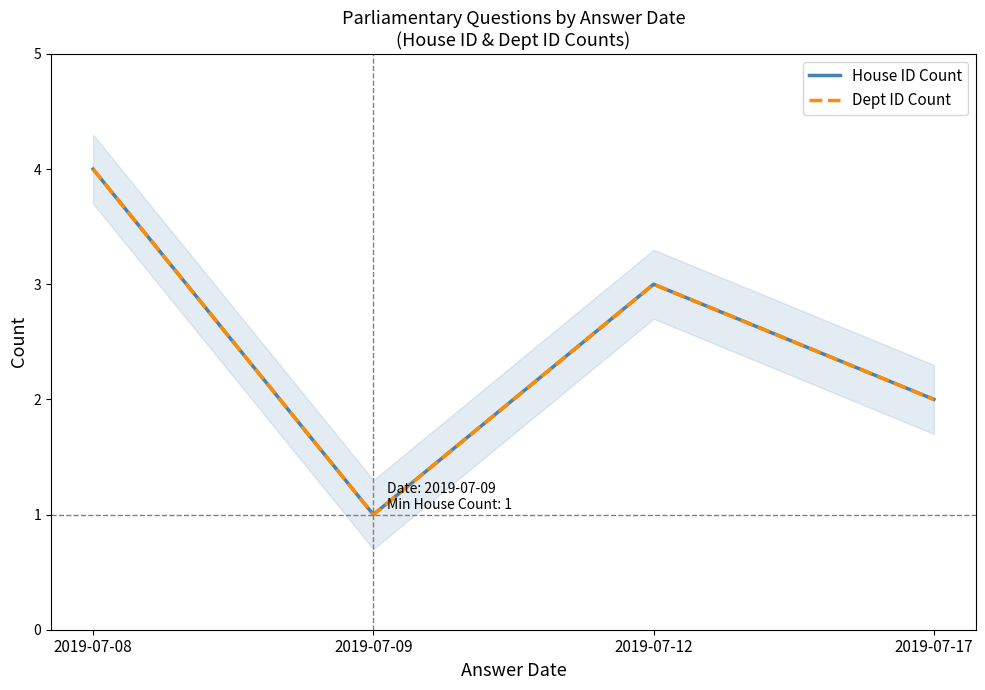

What is the difference between the maximum and minimum values in the Dept ID Count series?

3